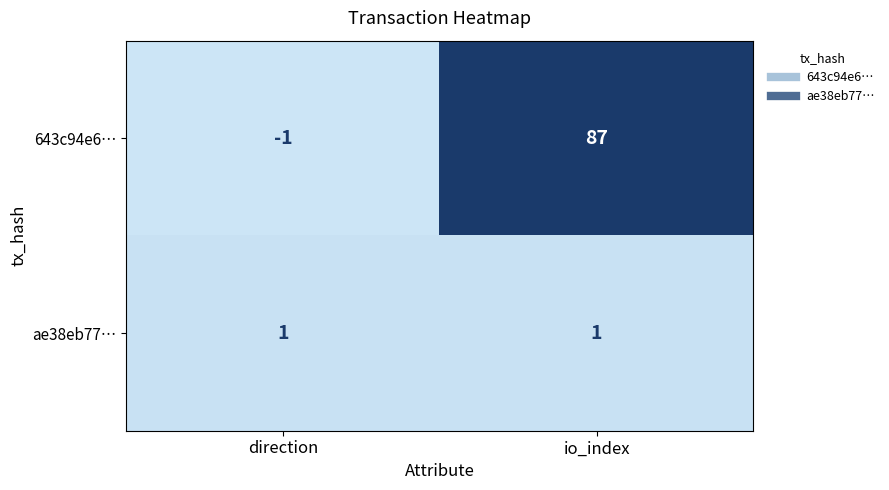

Which label corresponds to the largest value in the chart?

io_index